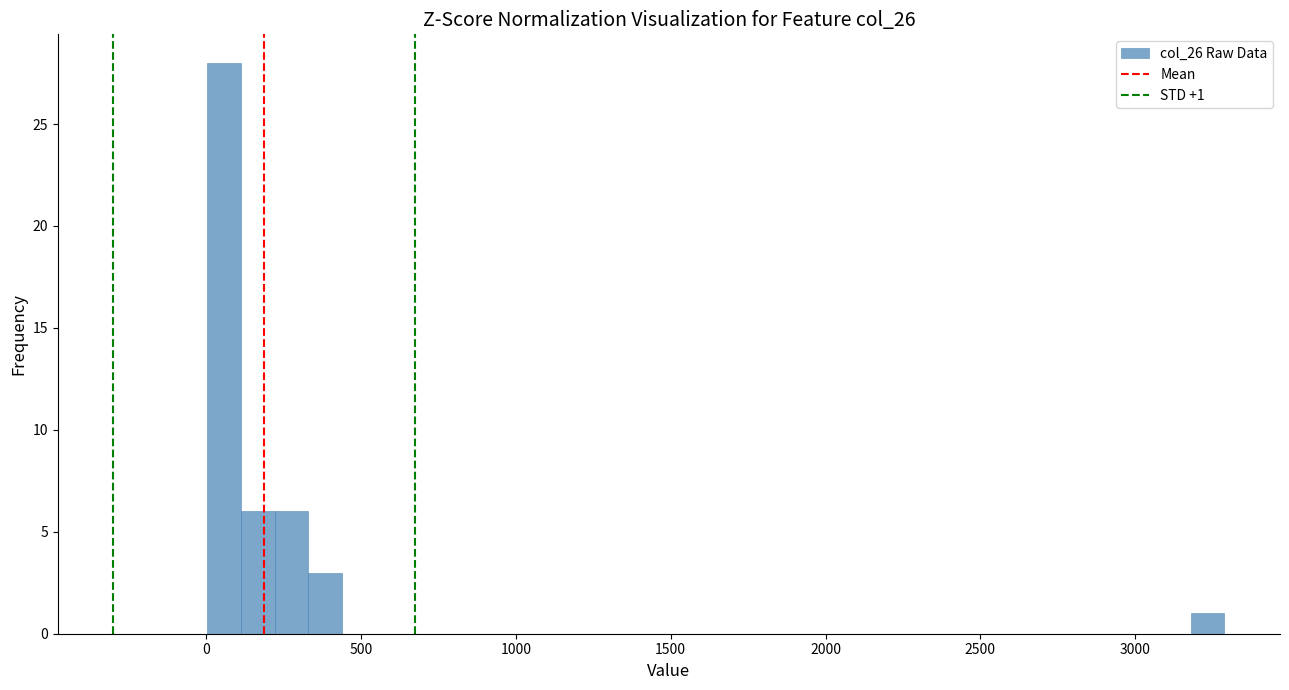

Read against the x-axis, roughly where is the centre of the tallest bar?

50